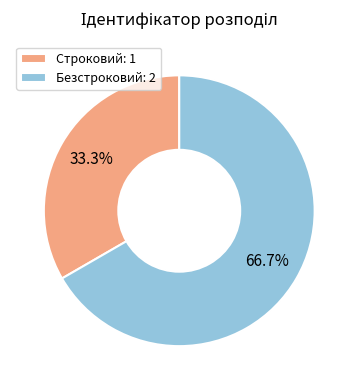

Is the sum of Безстроковий and Строковий greater than half?

Yes